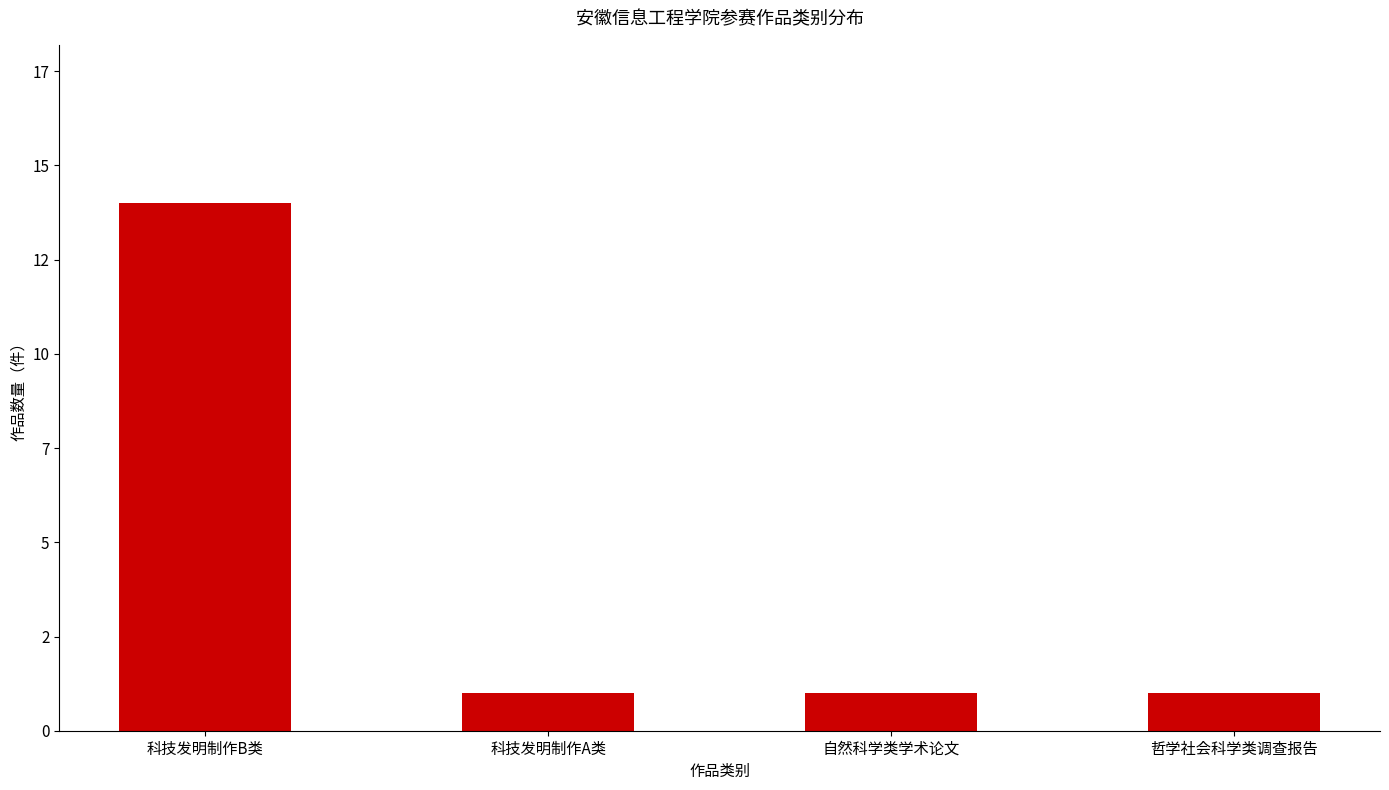

Are the bars horizontal?

No